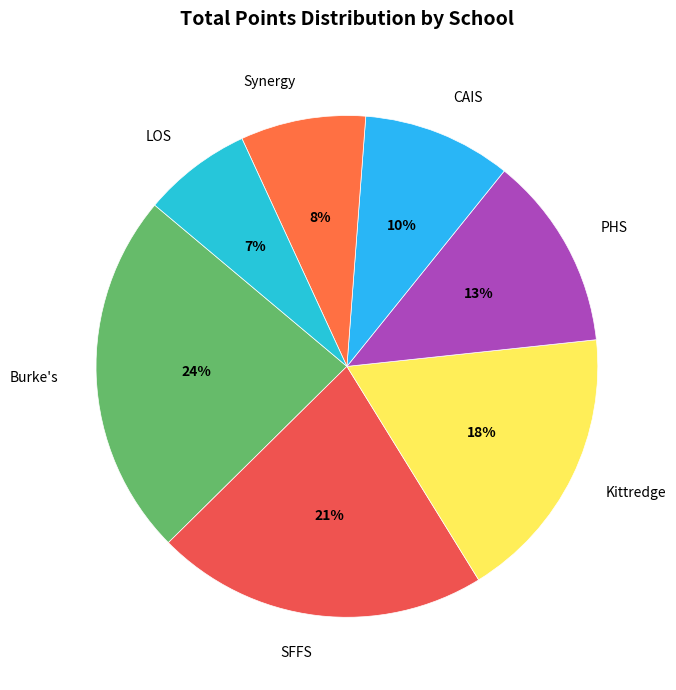

Is it true that PHS is 27% of the pie?

False